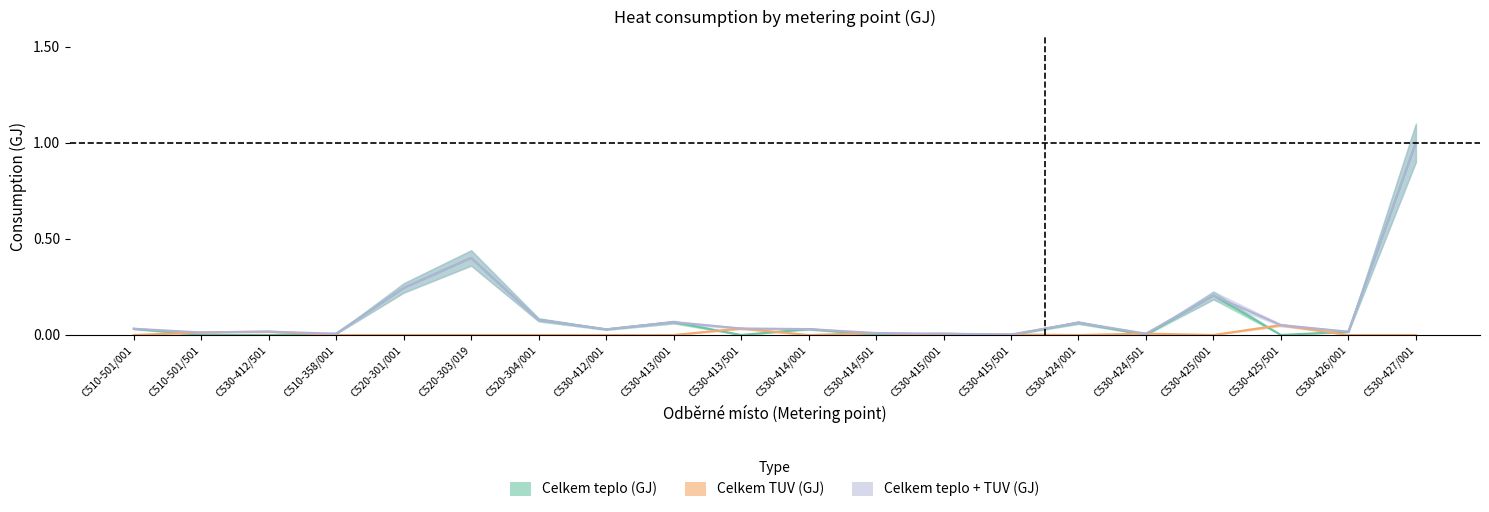

Is it true that Celkem TUV (GJ) equals 0.0 at C510-501/501?

False